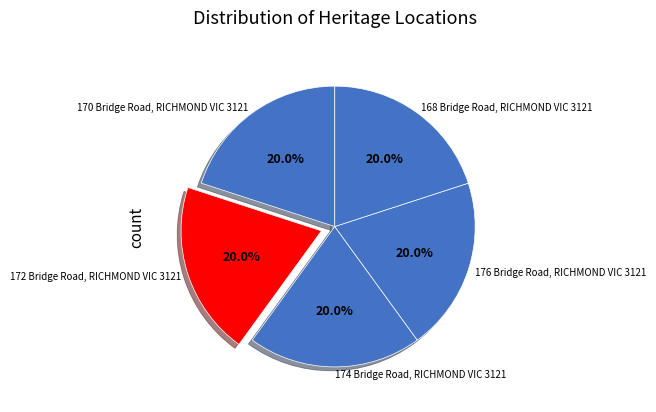

What is the ratio of the value at 174 Bridge Road, RICHMOND VIC 3121 to the value at 168 Bridge Road, RICHMOND VIC 3121?

1.0